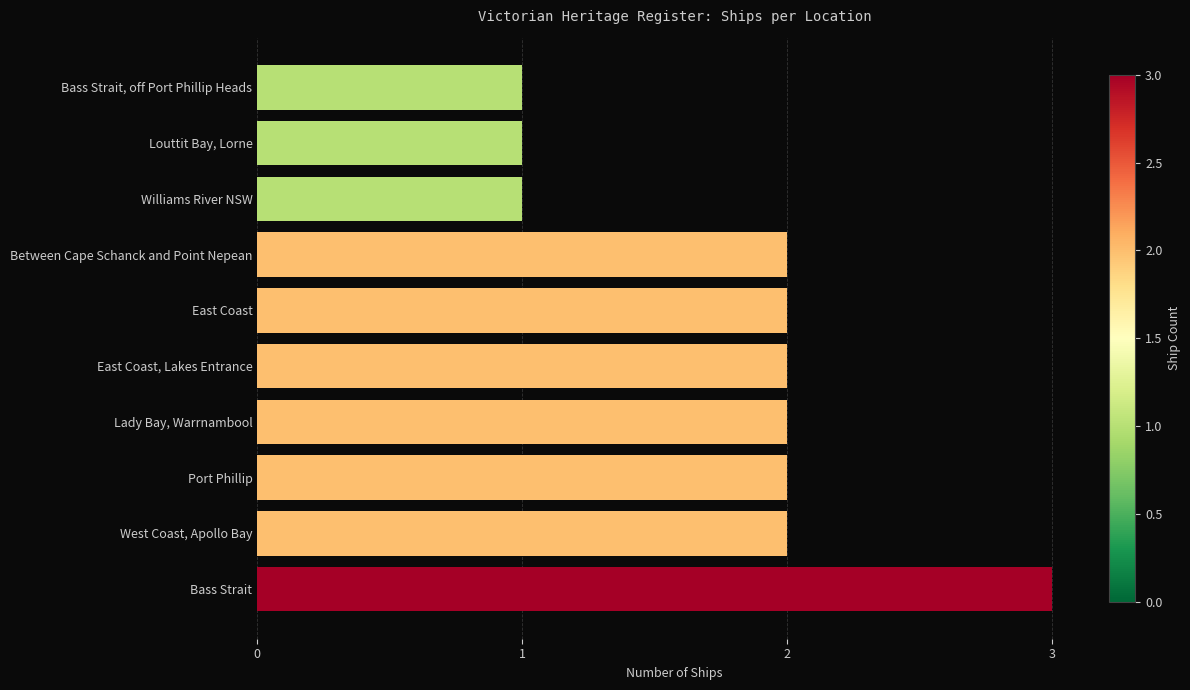

The value at East Coast, Lakes Entrance is 1. True or false?

False